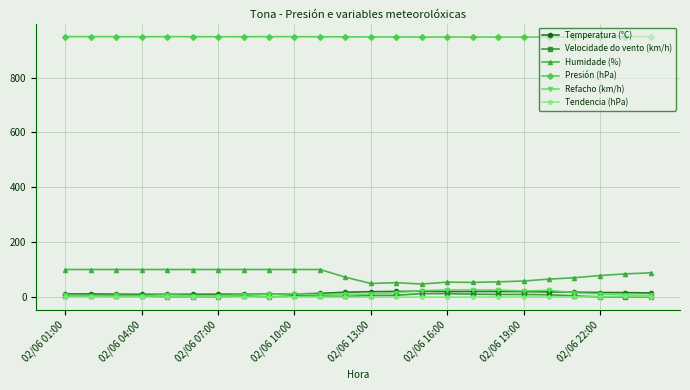

True or false: Tendencia (hPa) and Humidade (%) cross at least once.

False